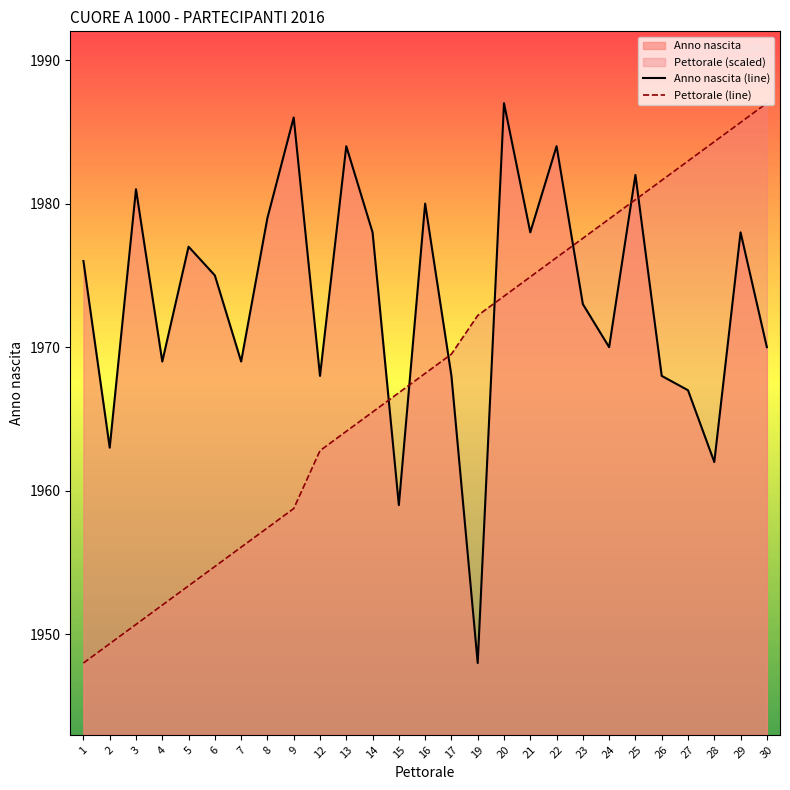

How many intersections are there between Anno nascita (line) and Pettorale (line)?

7